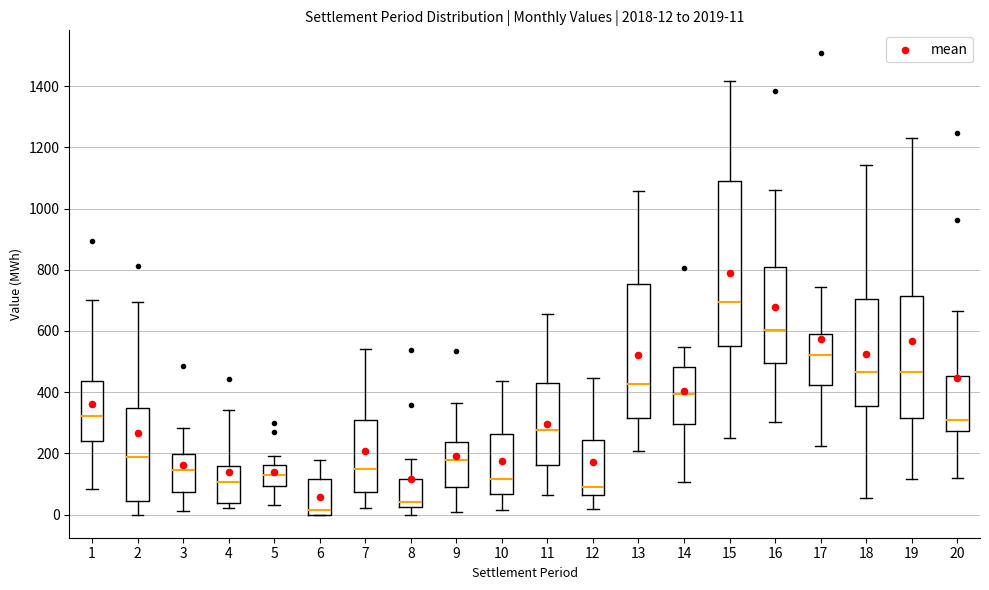

Which box has the lowest median line?

6